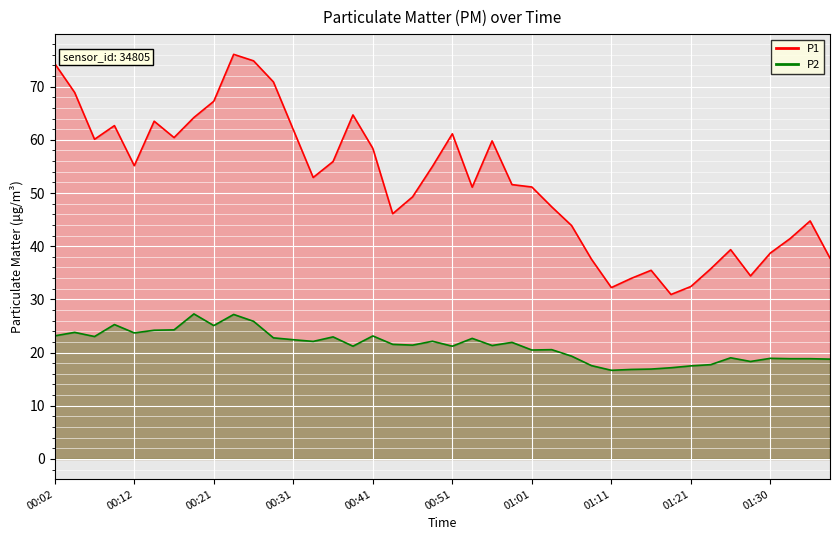

List the labels in order of P1 value, largest first.

00:24, 00:26, 00:02, 00:29, 00:04, 00:21, 00:39, 00:19, 00:14, 00:09, 00:31, 00:51, 00:17, 00:07, 00:56, 00:41, 00:36, 00:12, 00:49, 00:34, 00:58, 01:01, 00:54, 00:46, 01:03, 00:44, 01:35, 01:06, 01:33, 01:25, 01:30, 01:38, 01:08, 01:23, 01:16, 01:28, 01:13, 01:21, 01:11, 01:18